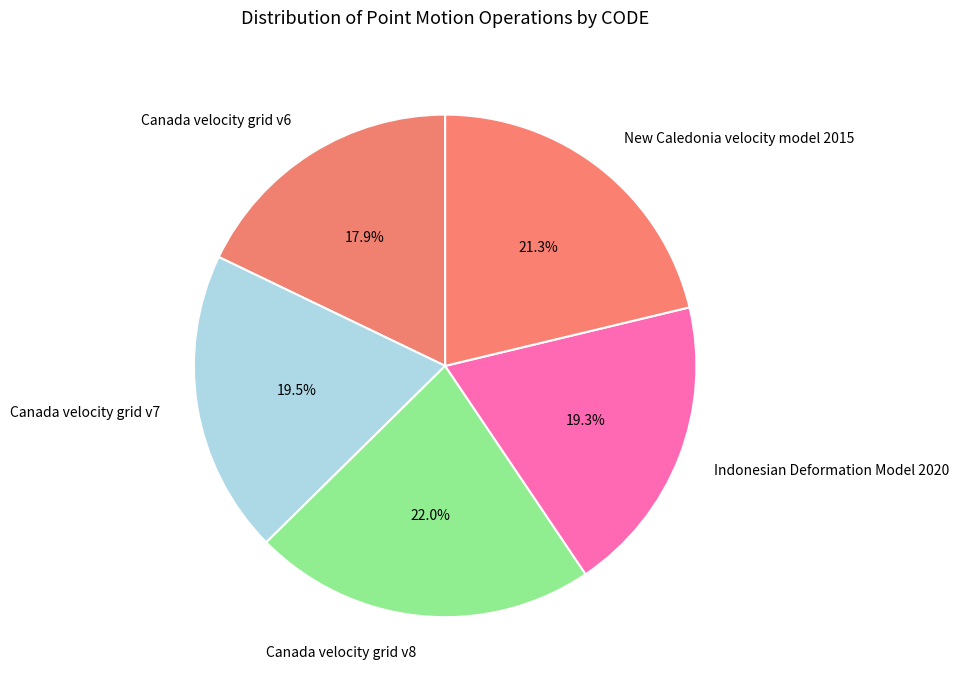

What portion of the pie excludes Canada velocity grid v7?

80.5%